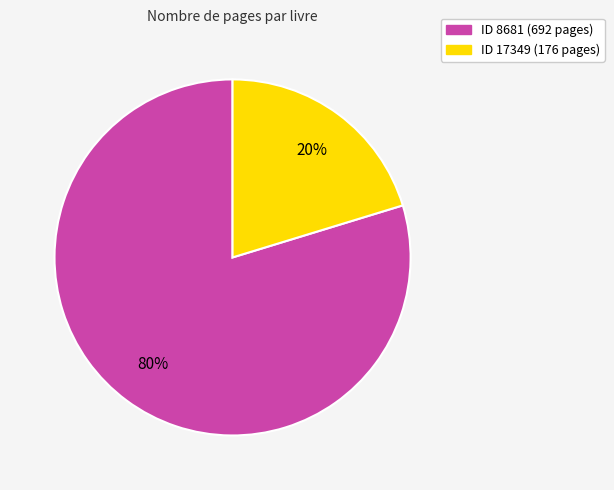

Is there a majority slice in this chart?

Yes